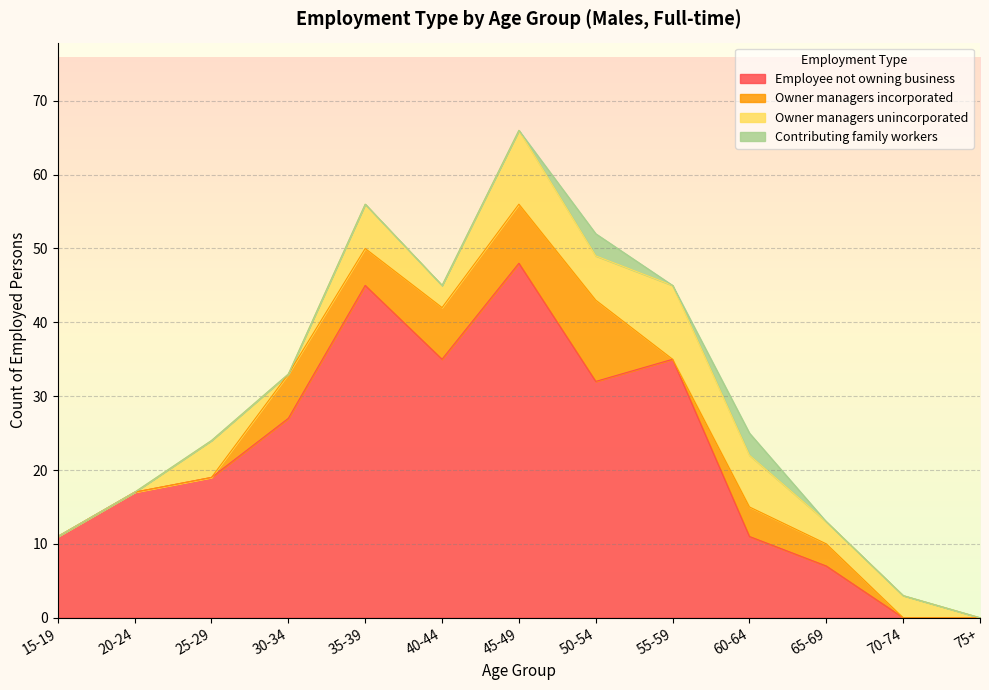

What is the label of the 8th point from the right?

40-44